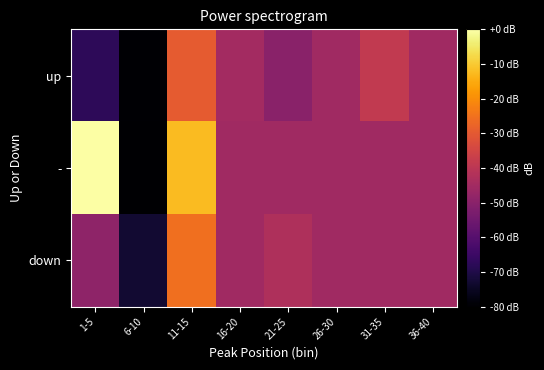

What is the spread (max minus min) of values at 6-10?

6.9